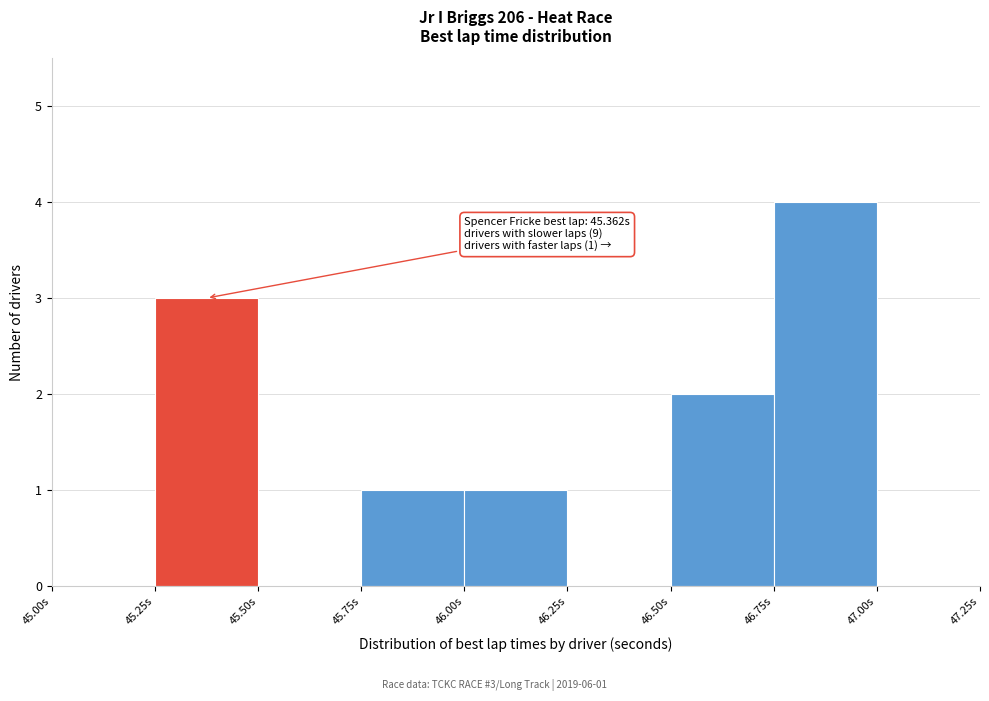

Which range on the x-axis has the tallest bar?

46.75 to 47.00